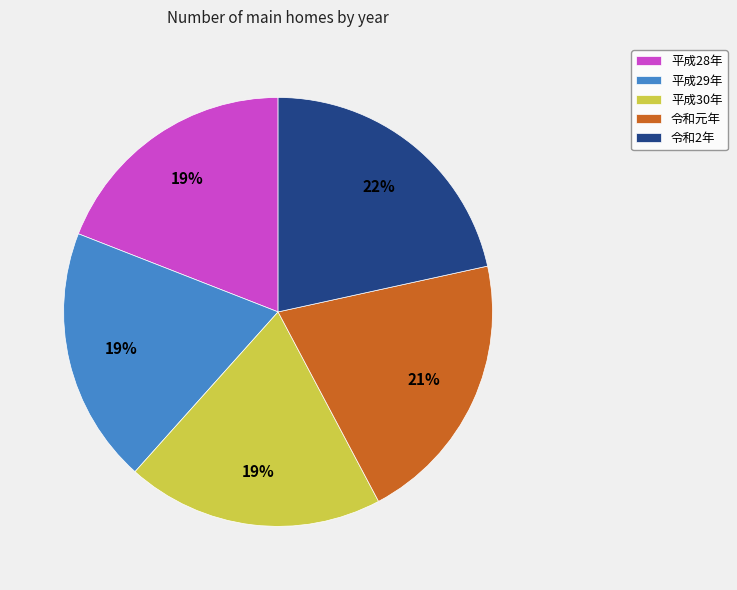

Combined, do 令和元年 and 平成30年 account for over 50%?

No